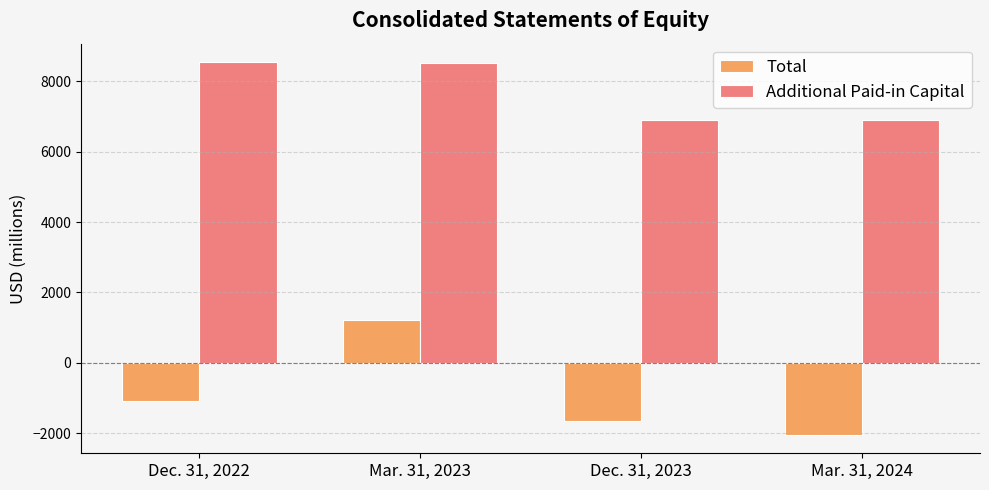

At which label is Total closest to -405?

Dec. 31, 2022